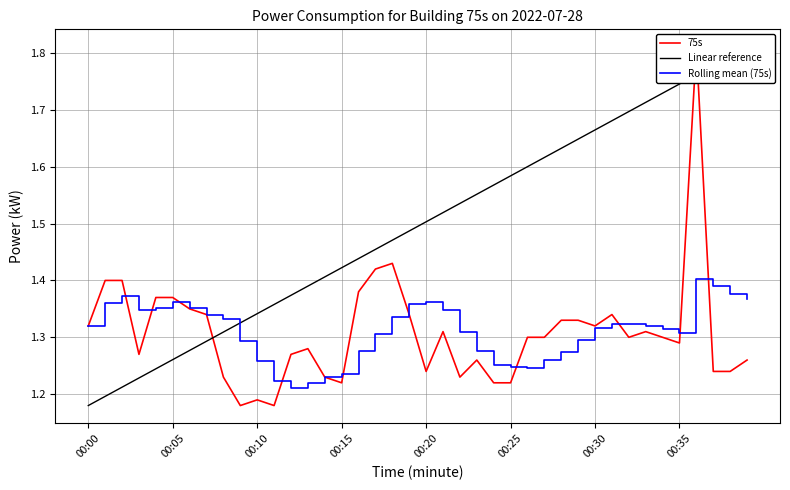

Between 00:25 and 11, which is larger?

00:25